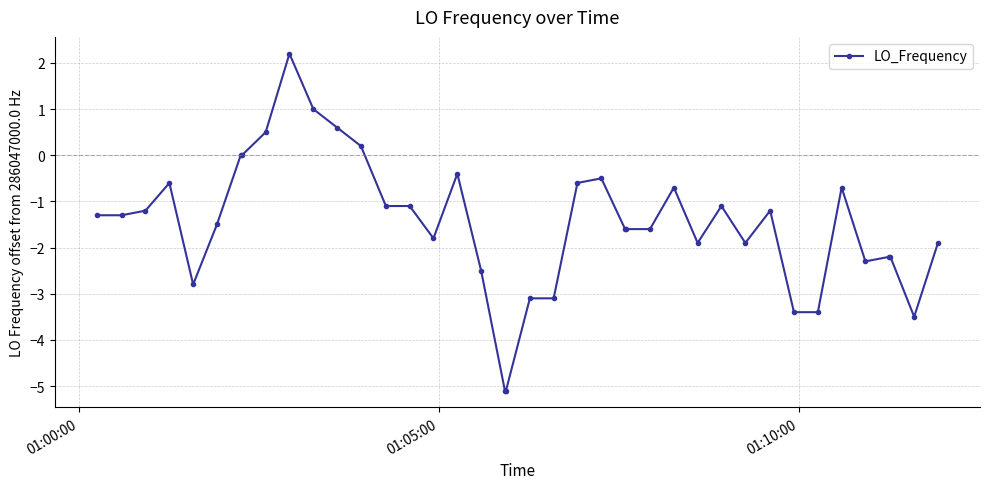

What is the difference between the maximum and second lowest values?

7.3